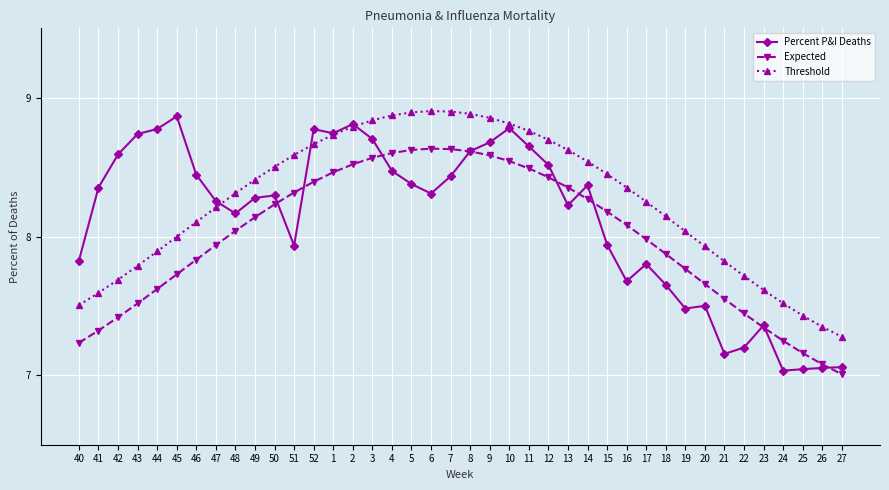

Which series has the widest spread of values?

Percent P&I Deaths